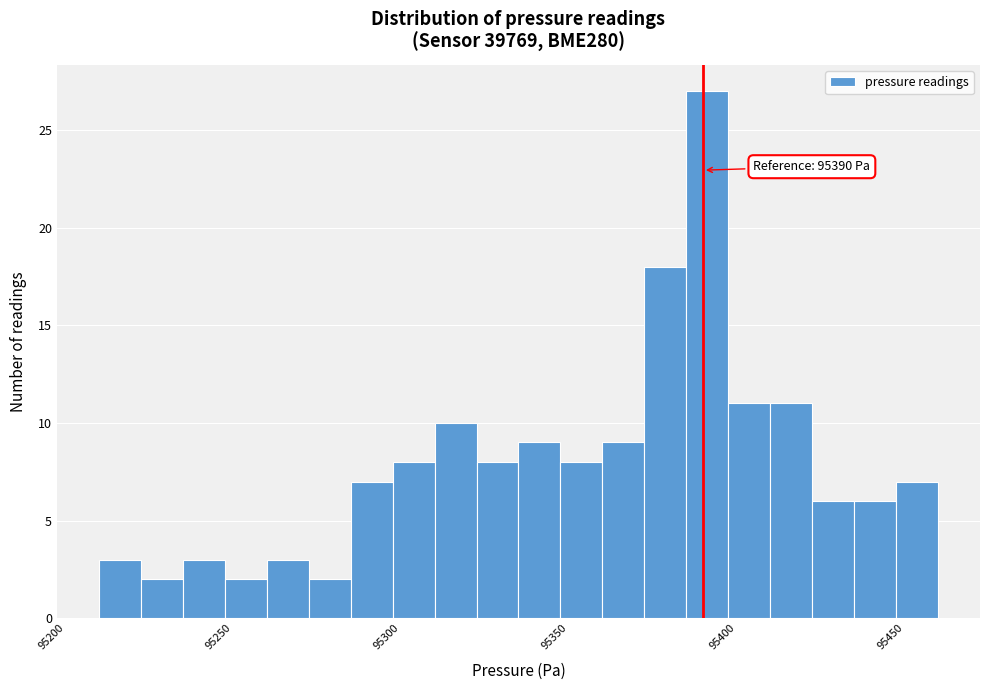

Around what value on the x-axis is the tallest bar? Give the approximate position of its centre, as read against the axis.

95390